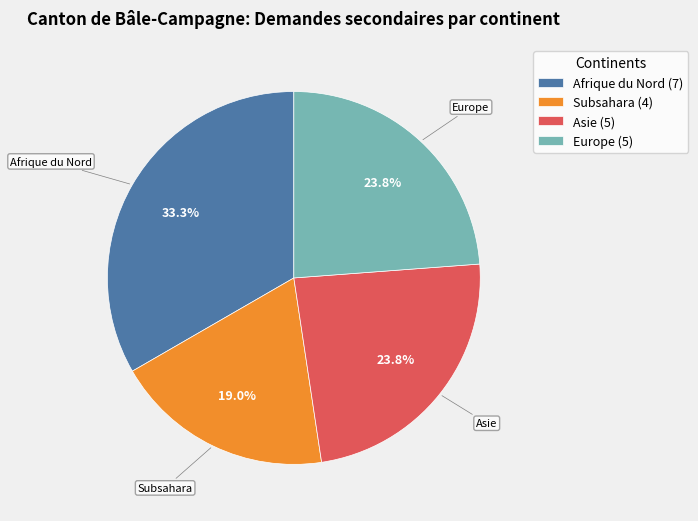

Is there a majority slice in this chart?

No